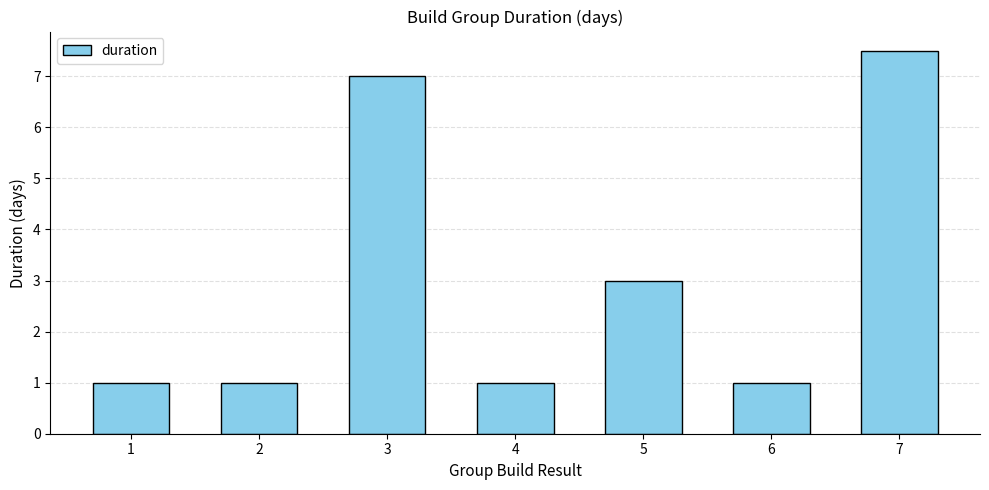

What is the sum of all values?

21.5